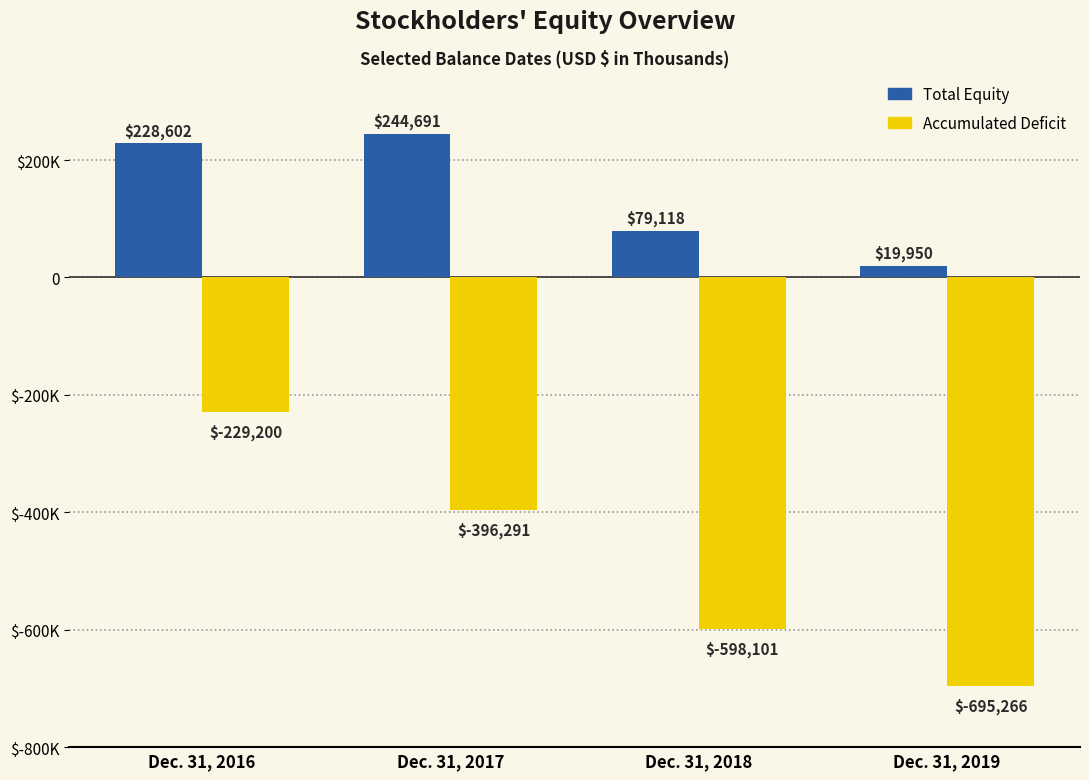

Are the bars grouped side by side (vs. stacked)?

Yes